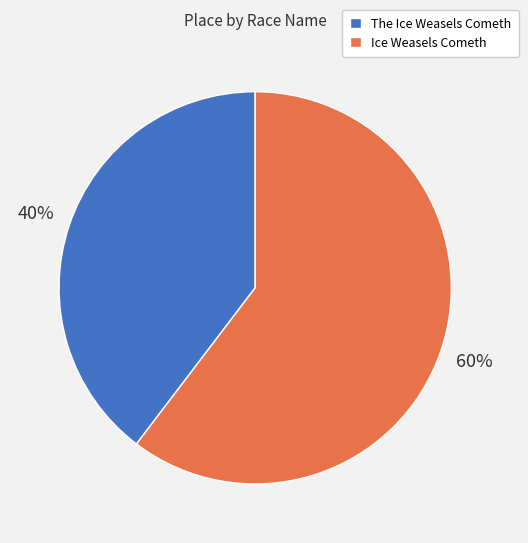

How many segments does this pie chart have?

2